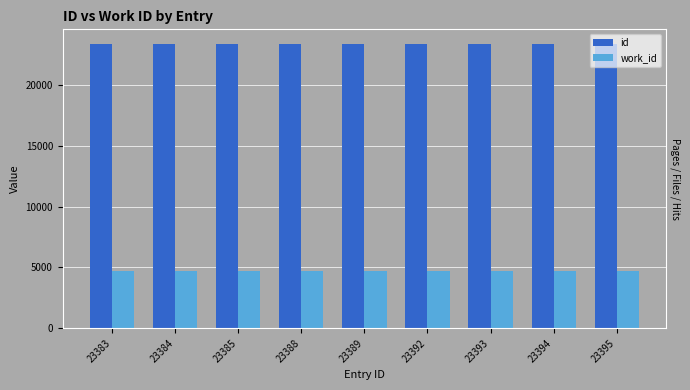

Between 23393 and 23388, which is larger?

23393